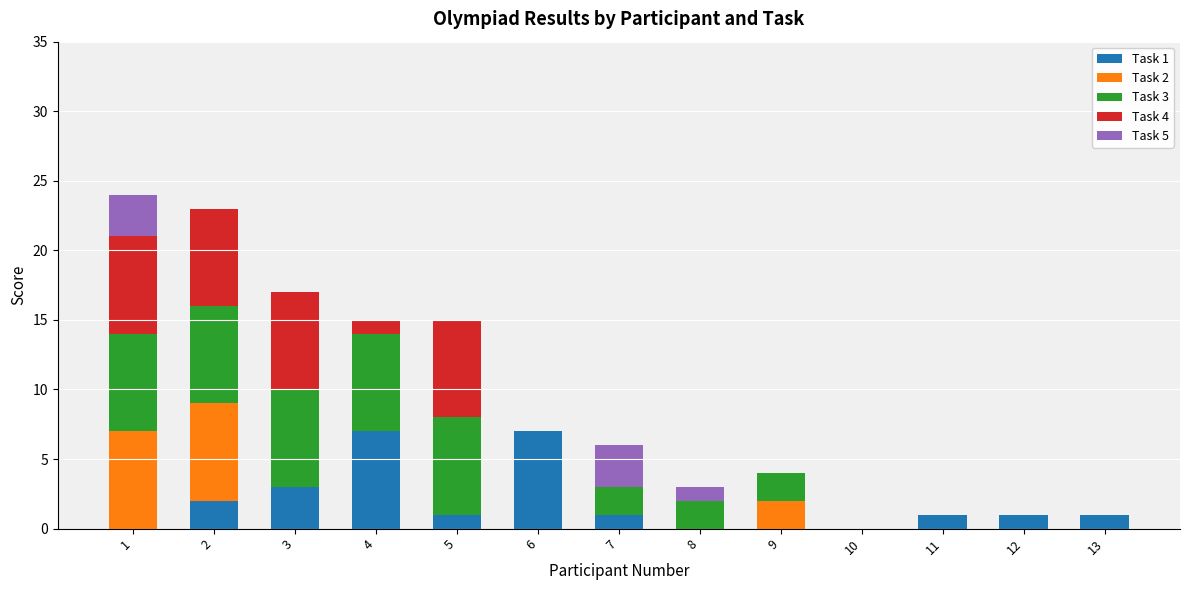

Is it true that Task 1 equals 0 at 9?

True